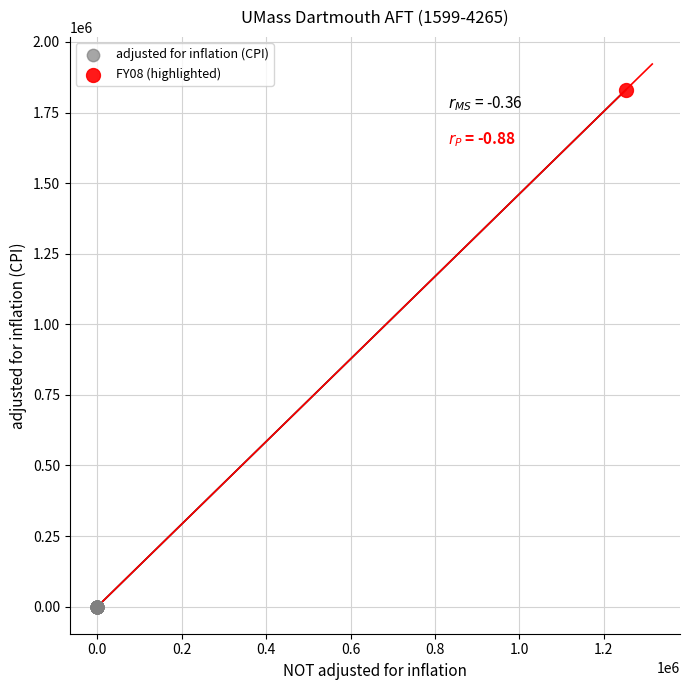

What are all the series names shown in the legend?

adjusted for inflation (CPI), FY08 (highlighted)